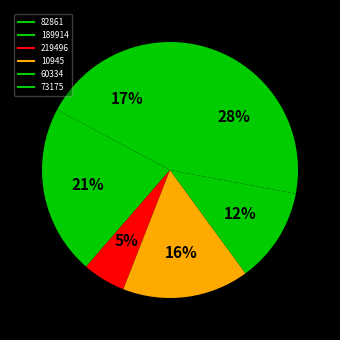

Which category has the smallest portion of the pie?

219496